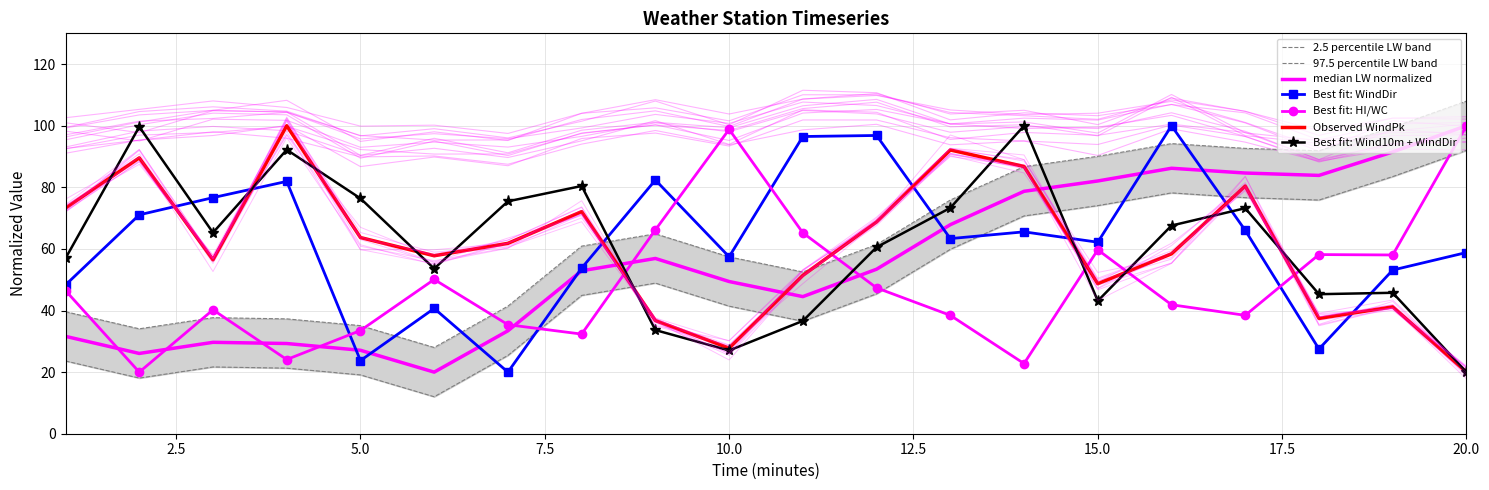

Reading left to right, what are all the values shown in this chart?

WindDir (deg): 48.3	71.1	76.7	81.9	23.7	40.7	20.0	53.8	82.4	57.4	96.5	96.8	63.4	65.5	62.2	100.0	66.0	27.5	53.1	58.8
Wind10m (mph): 57.0	99.7	65.3	92.2	76.4	53.6	75.5	80.4	33.7	27.0	36.6	60.6	73.3	100.0	43.1	67.6	73.2	45.3	45.8	20.0
WindPk (mph): 73.3	89.6	56.5	100.0	63.7	57.8	61.8	72.1	36.7	27.8	51.4	68.8	92.1	86.8	48.7	58.4	80.4	37.4	41.2	20.0
LW (w/m^2): 23.6	18.1	21.7	21.3	19.1	12.0	25.4	44.9	48.9	41.4	36.5	45.4	59.9	70.7	74.1	78.2	76.6	75.9	83.5	92.0
HI/WC (degF): 46.5	20.0	40.2	24.1	33.5	50.1	35.4	32.3	66.2	98.8	65.2	47.4	38.4	22.8	59.7	41.9	38.4	58.2	58.0	100.0